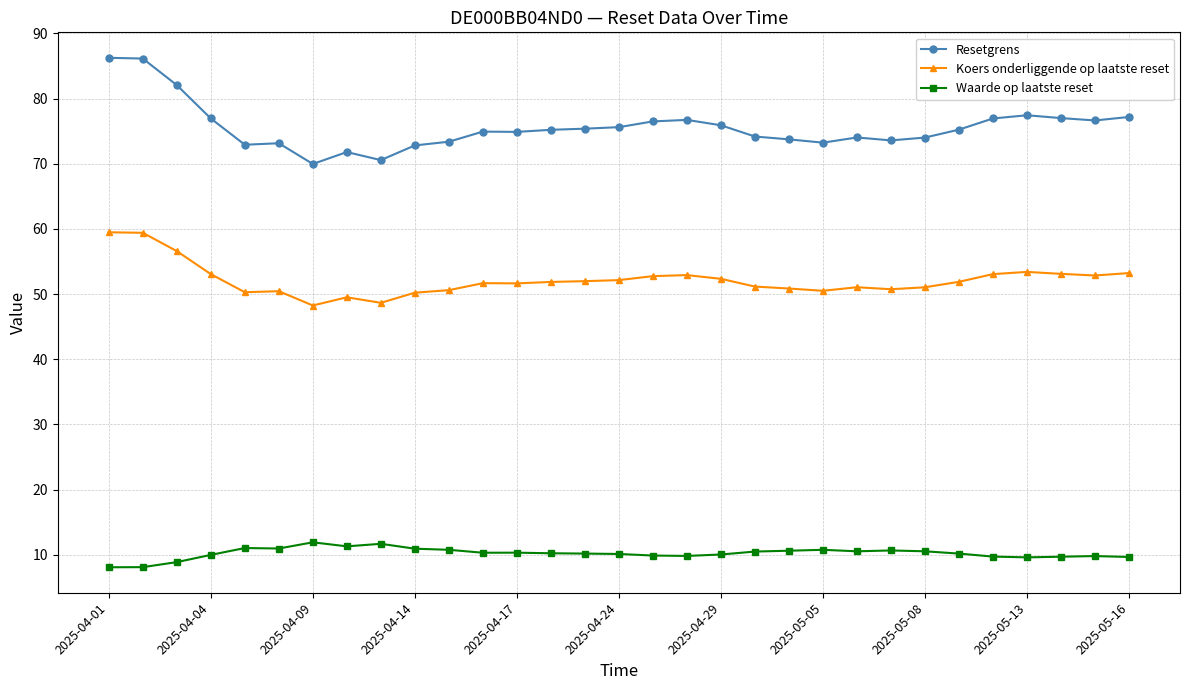

What is the value of the Waarde op laatste reset point at the 5th from the left?

11.0